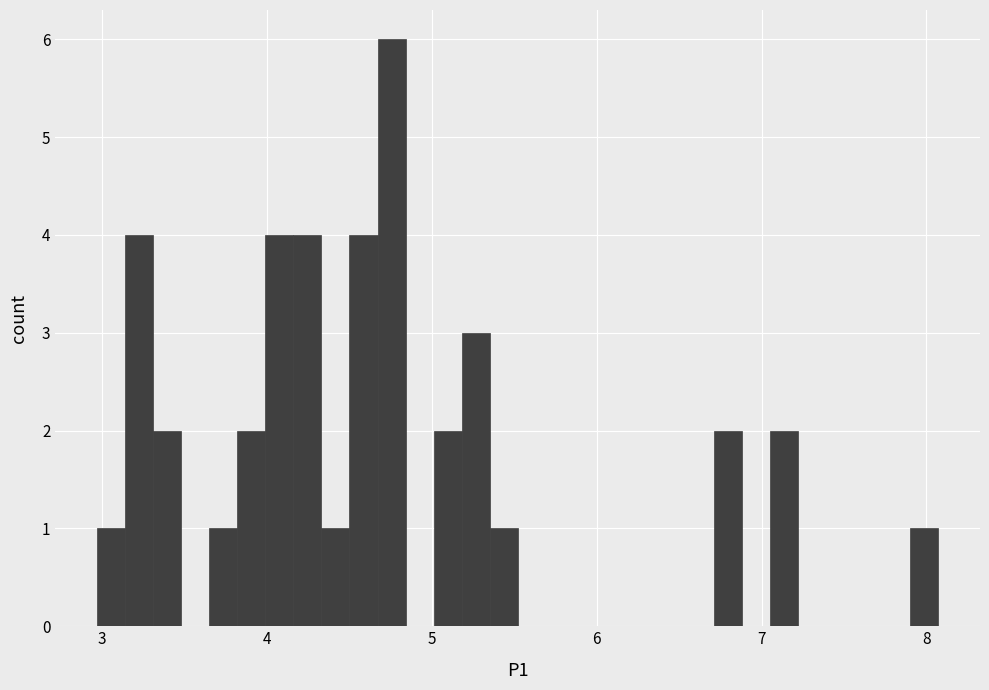

Around what value on the x-axis is the tallest bar? Give the approximate position of its centre, as read against the axis.

4.8